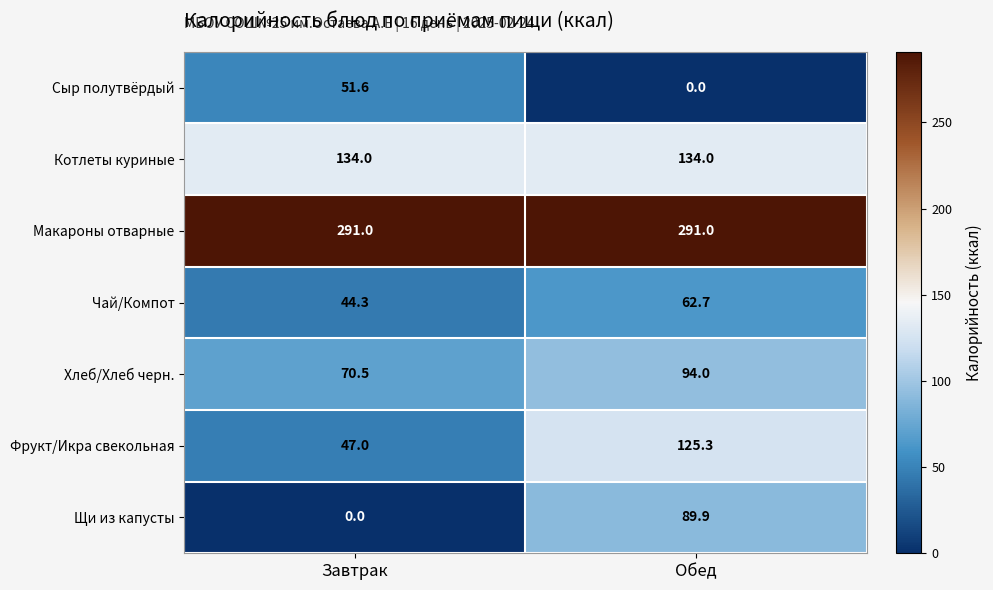

What is the maximum value shown in the chart?

291.0